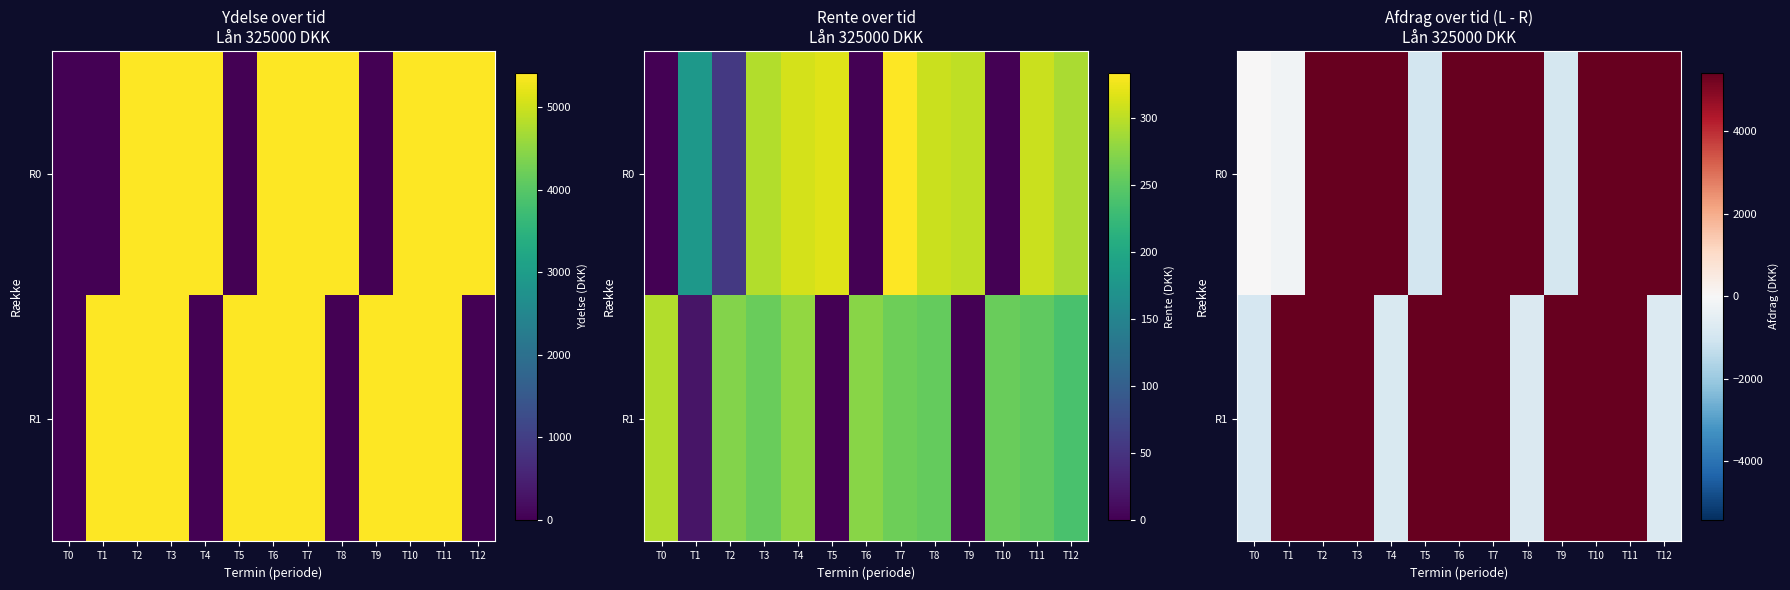

At T6, list the series in order from smallest to largest.

R0, R1